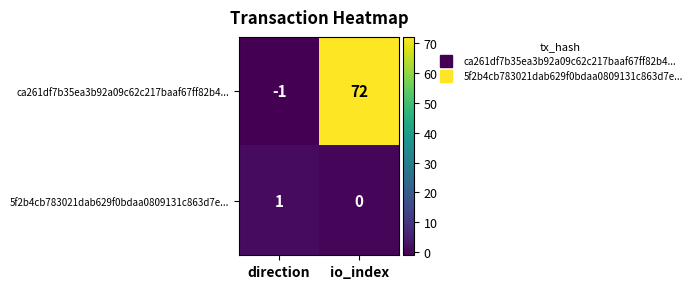

Rank the series by their maximum value, from lowest to highest.

5f2b4cb783021dab629f0bdaa0809131c863d7e..., ca261df7b35ea3b92a09c62c217baaf67ff82b4...